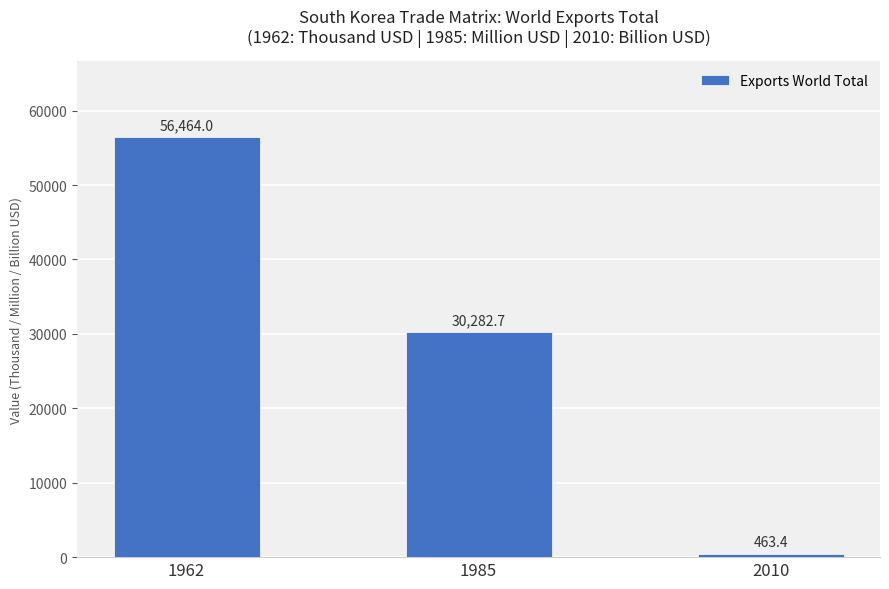

What is the approximate value at 1985?

30282.7